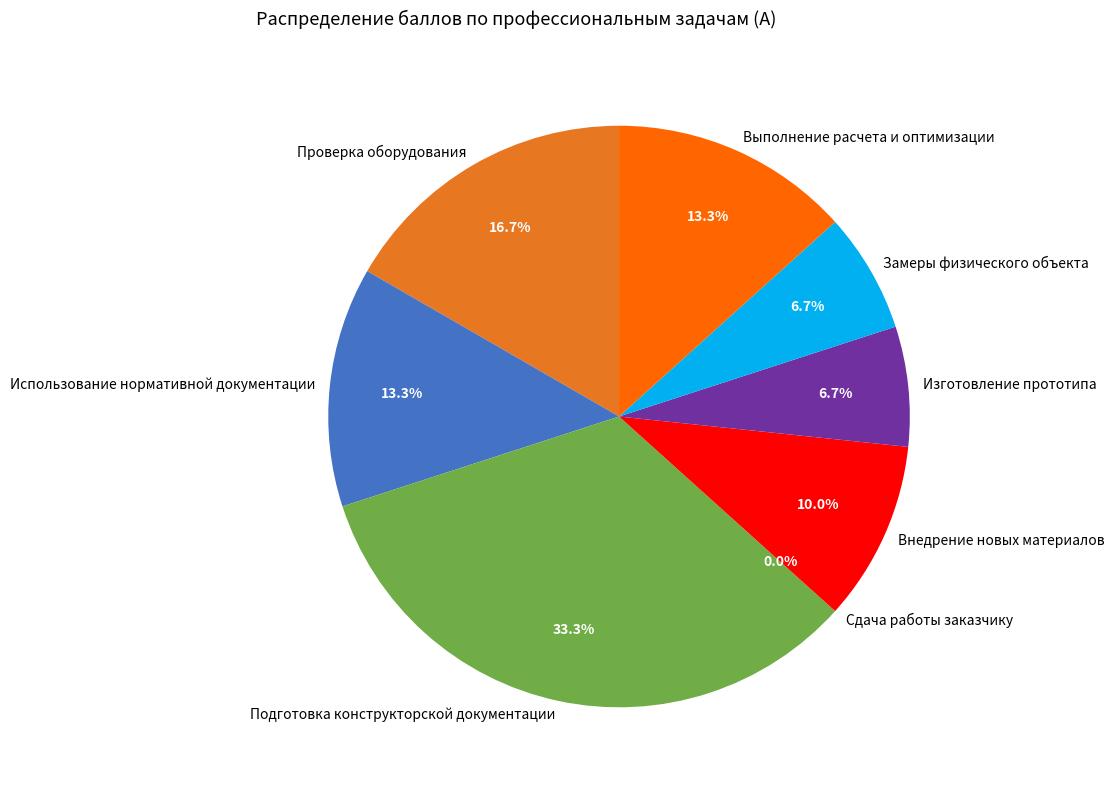

Is there any slice that represents more than half of the pie?

No